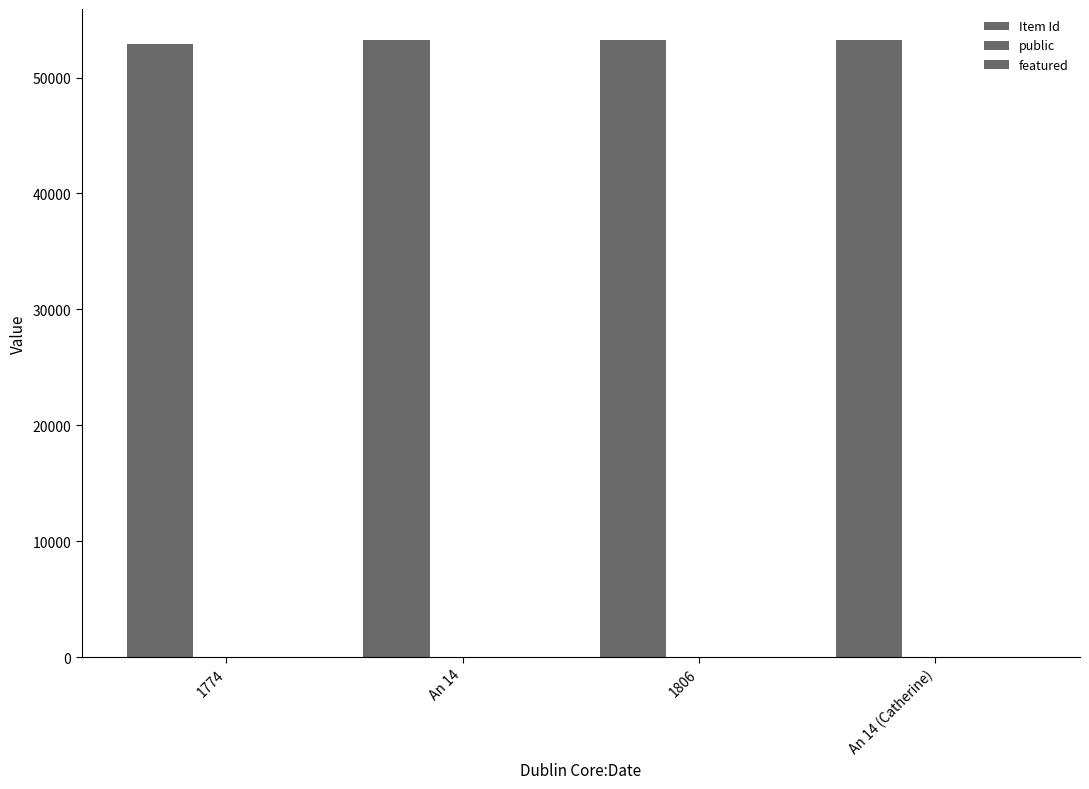

List the series in order of their peak value, highest first.

Item Id, public, featured